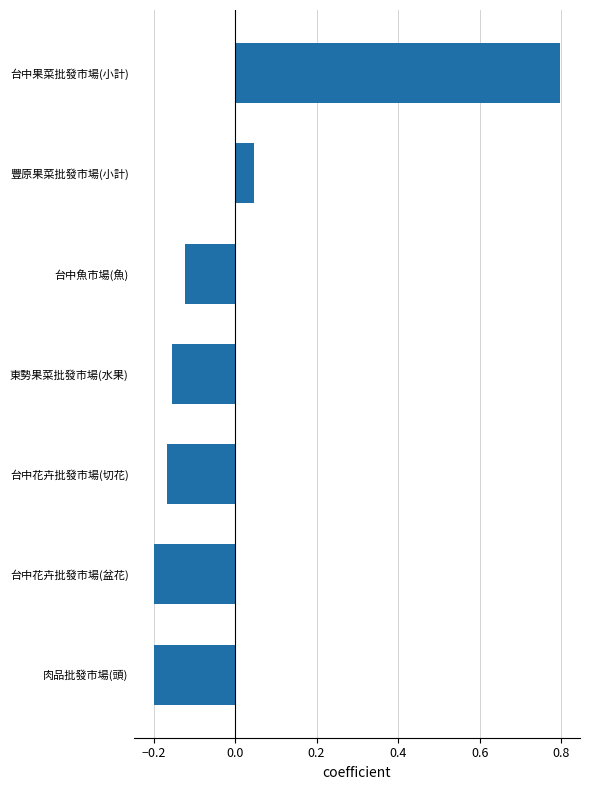

Is it true that the value at 肉品批發市場(頭) is -0.1?

False